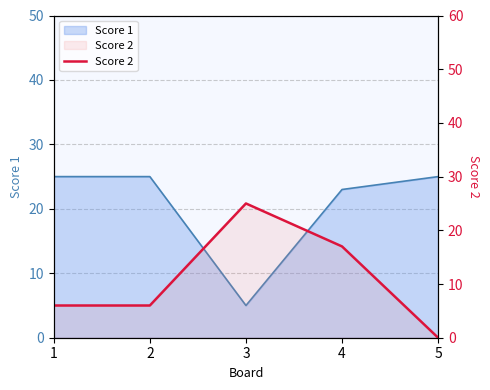

Is it true that the value at 2 is 6?

True